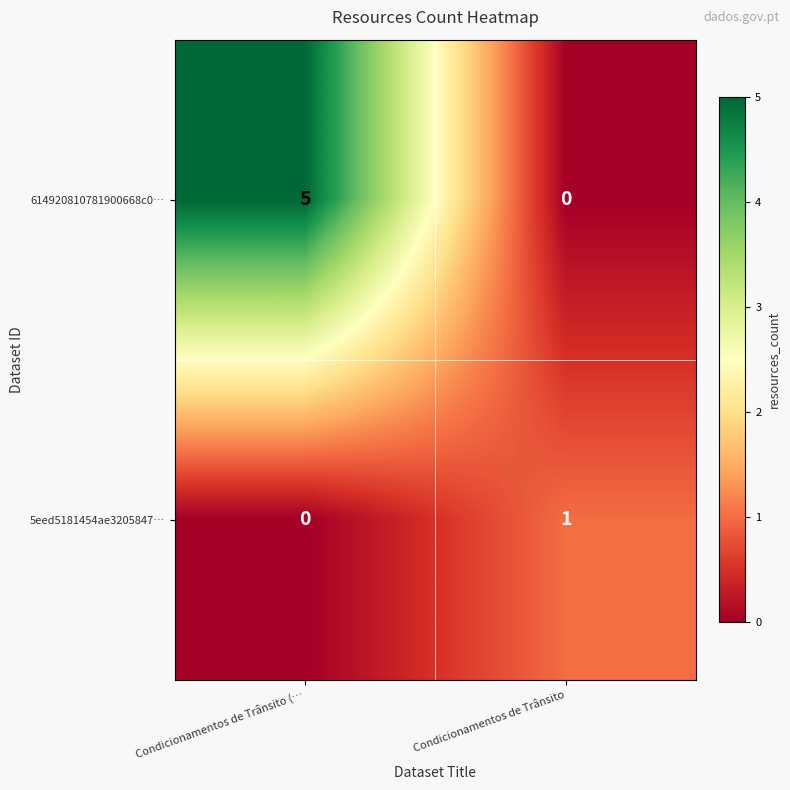

Which category has the highest value in the 5eed5181454ae3205847… series?

Condicionamentos de Trânsito